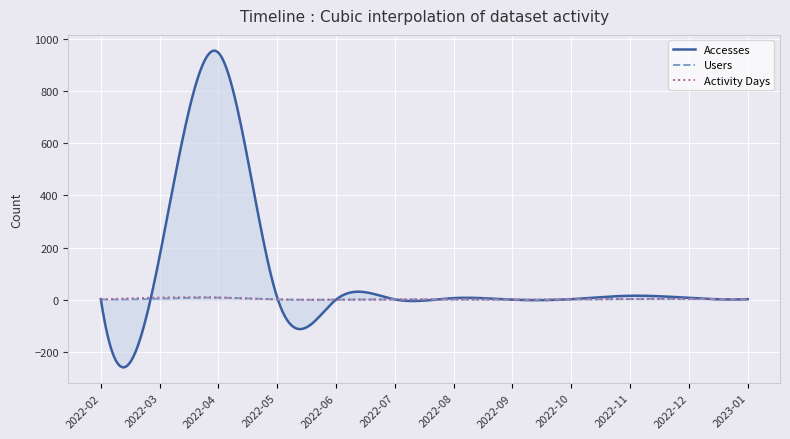

What is the maximum value for Accesses?

955.5